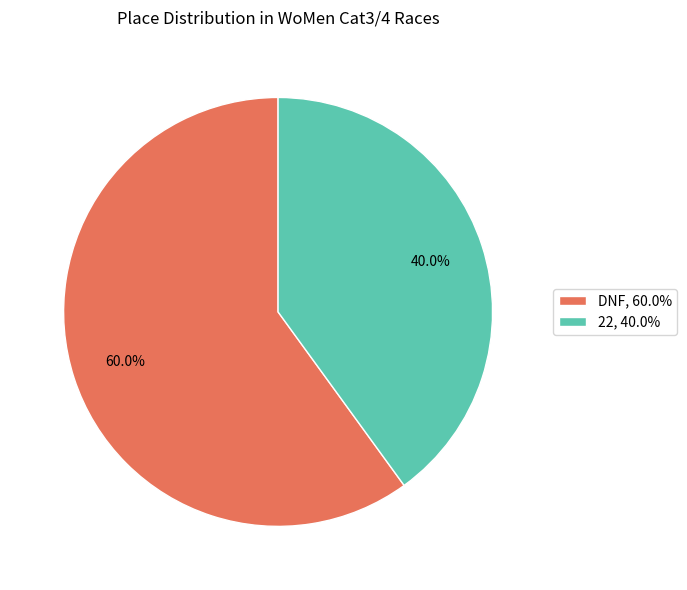

Combined, do DNF and 22 account for over 50%?

Yes